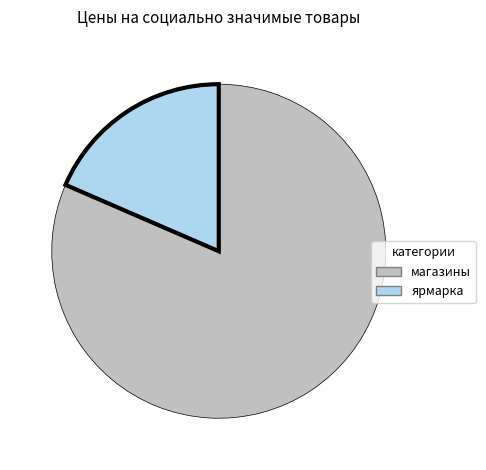

Is it true that магазины is 82% of the pie?

True